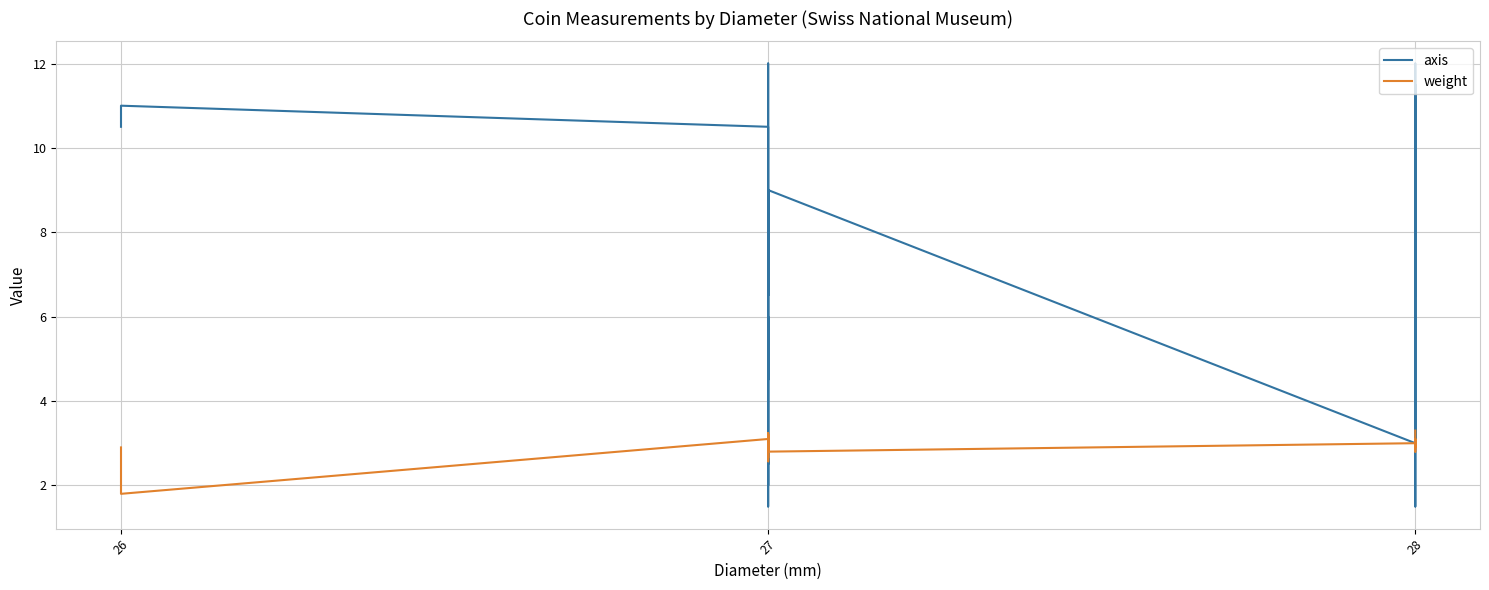

Reading left to right, extract all data points from this chart.

axis: 10.5	11.0	10.5	1.5	12.0	10.5	2.5	2.0	3.0	3.0	2.5	3.0	6.0	6.0	5.0	4.5	9.0	9.0	8.5	8.0	6.5	9.0	7.5	9.0	3.0	12.0	1.5	5.0	6.0	5.5	6.5	11.5	6.5	9.5
weight: 2.9	1.8	3.1	3.1	3.1	3.0	3.0	3.2	3.1	3.0	3.1	2.9	3.2	2.6	2.9	3.2	2.9	3.1	3.2	2.9	2.6	3.0	3.0	2.8	3.0	3.1	3.1	3.1	2.8	3.0	3.0	2.9	3.2	3.3